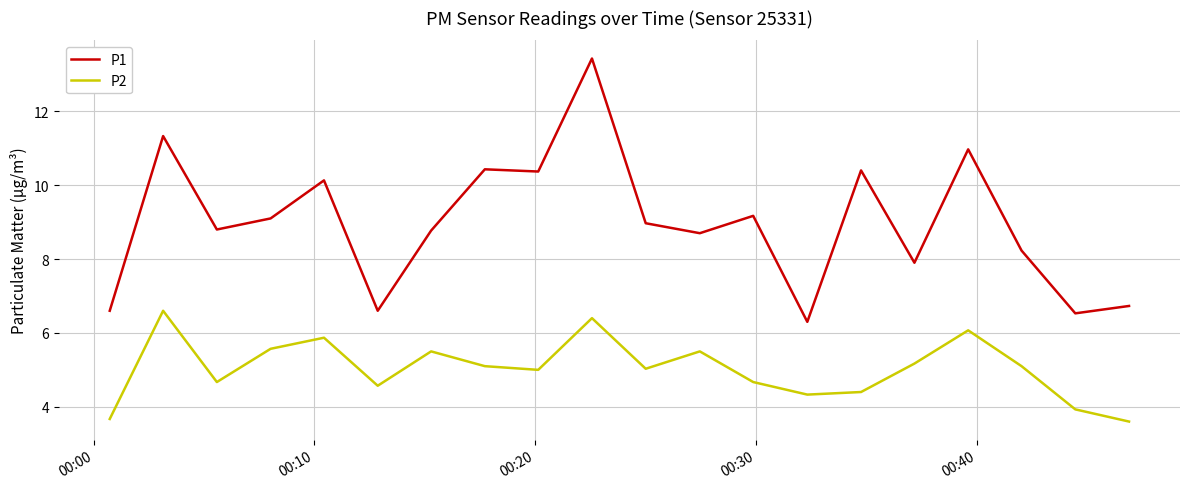

What are all the series names shown in the legend?

P1, P2